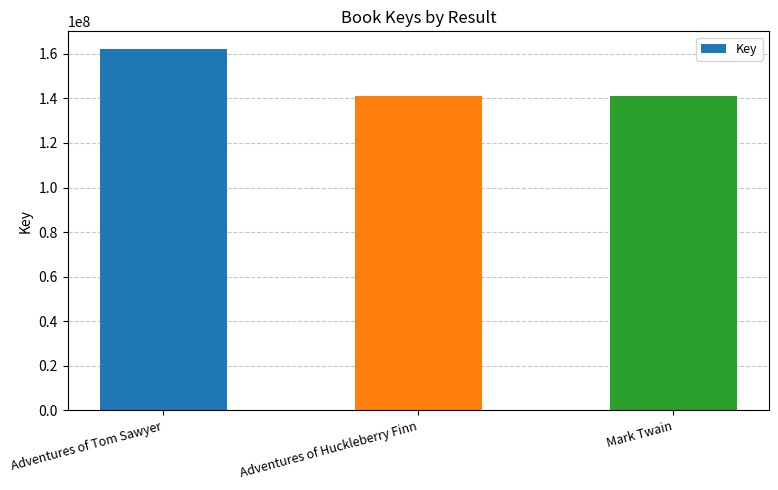

What position from the right is Adventures of Tom Sawyer?

3